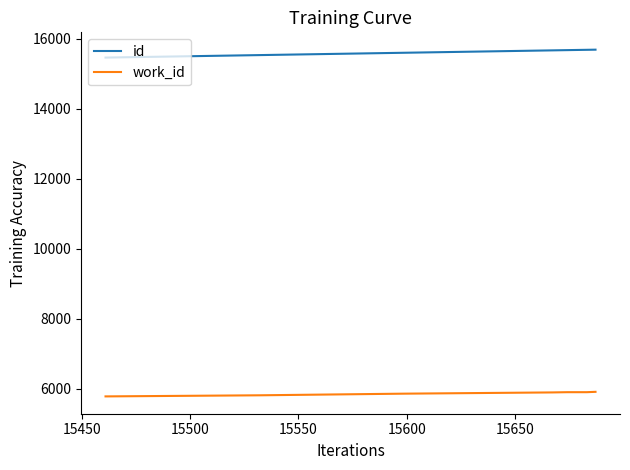

Which series has the largest total across all categories?

id